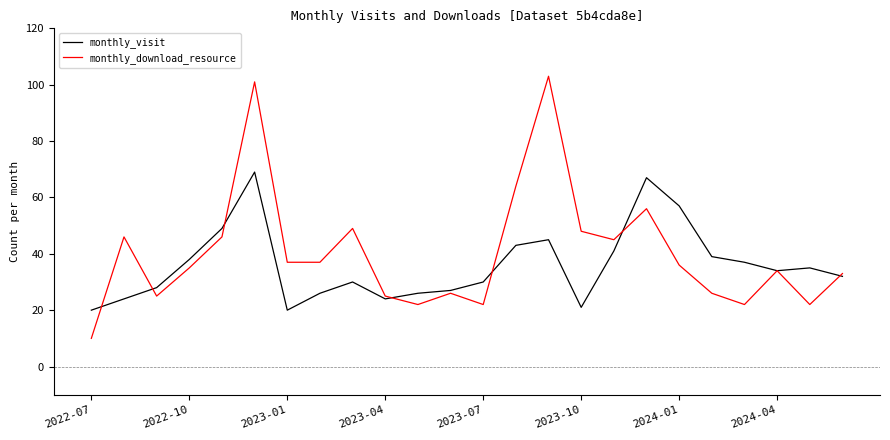

Which series has the widest spread of values?

monthly_download_resource